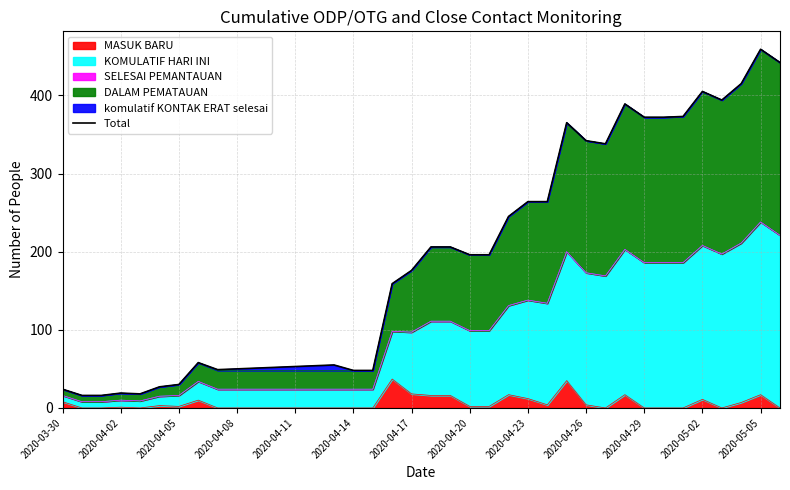

What is the difference between the values at 25 and 27?

78